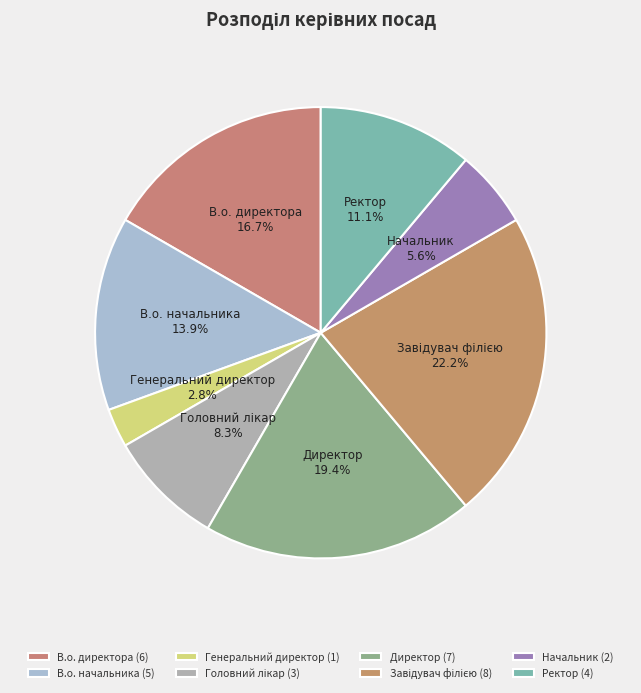

What percentage is NOT represented by Ректор?

88.9%